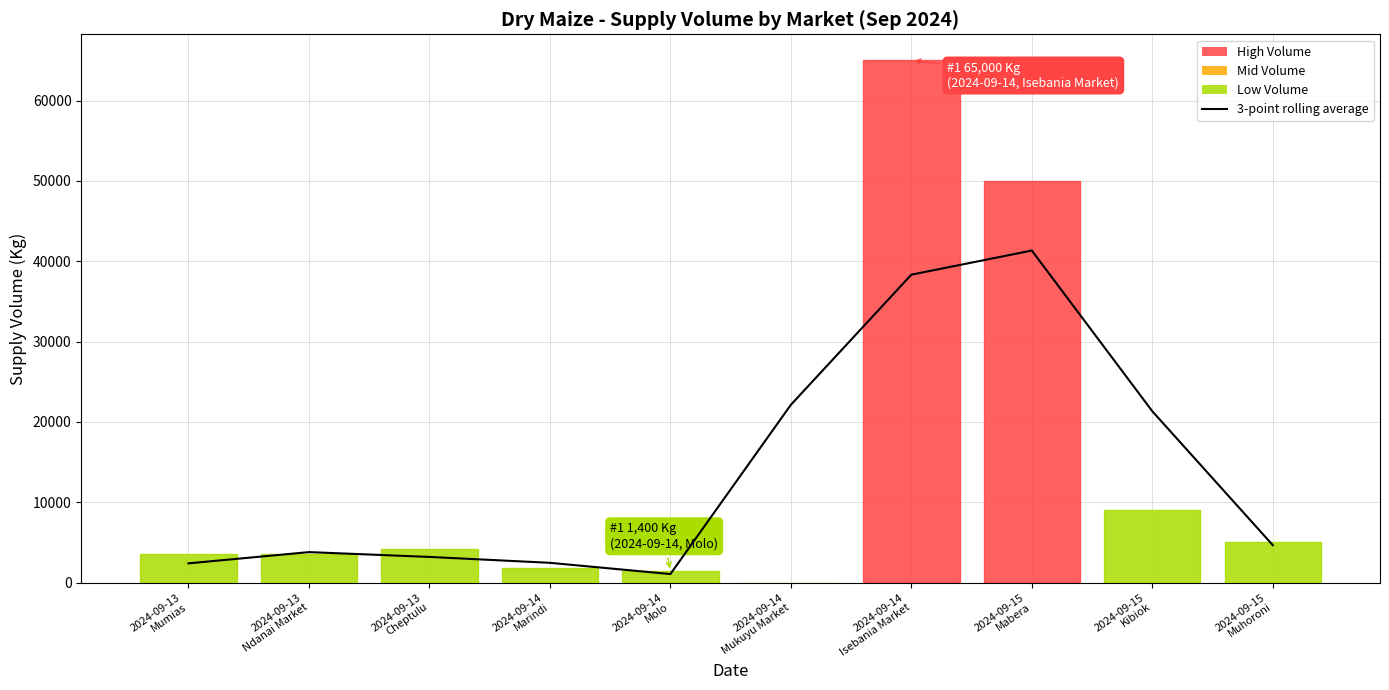

How many points are higher than both their immediate neighbors (excluding endpoints)?

2